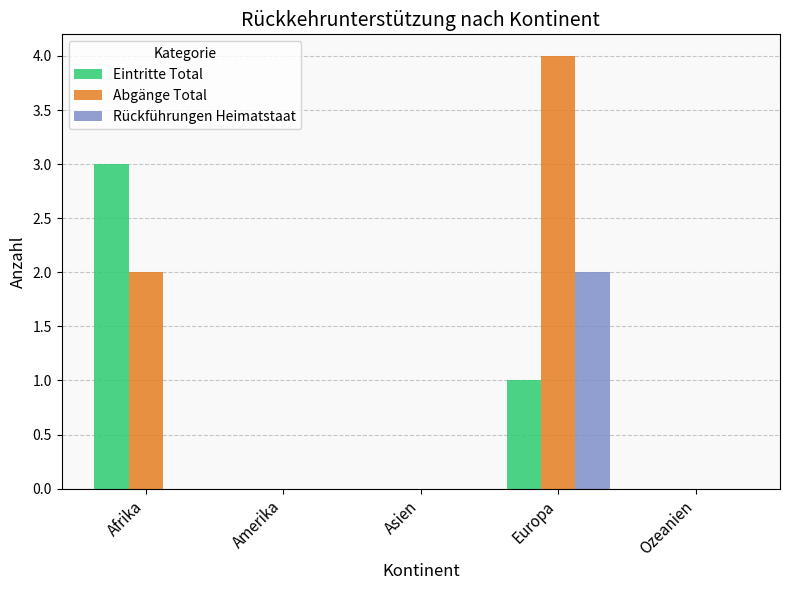

At which category is the sum across all series the highest?

Europa